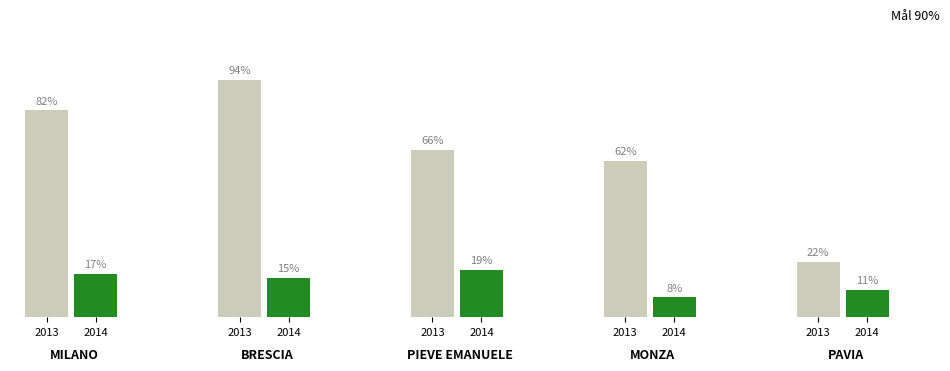

Which series has the largest total across all categories?

2013